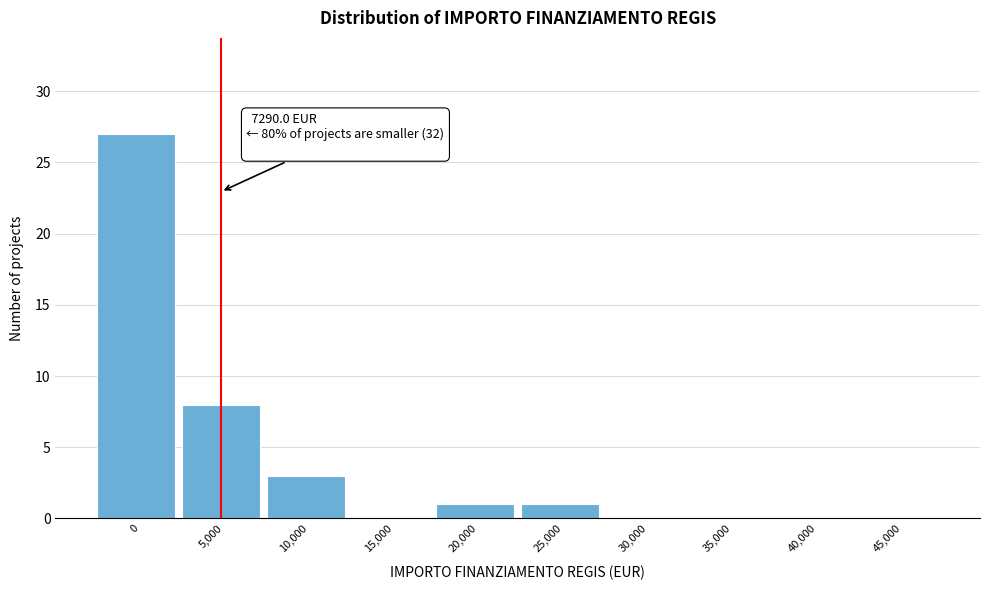

Reading left to right, what are all the values shown in this chart?

0=27	5,000=8	10,000=3	15,000=0	20,000=1	25,000=1	30,000=0	35,000=0	40,000=0	45,000=0